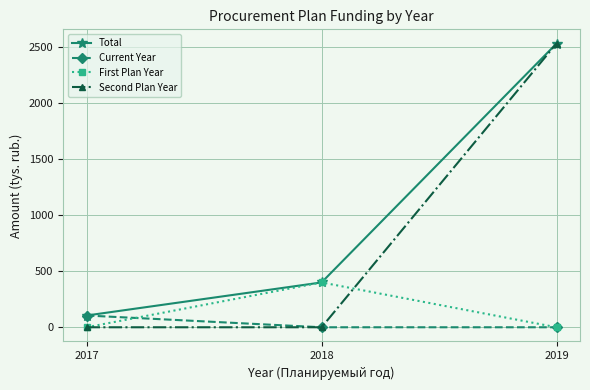

How many values in the First Plan Year series exceed 0?

1